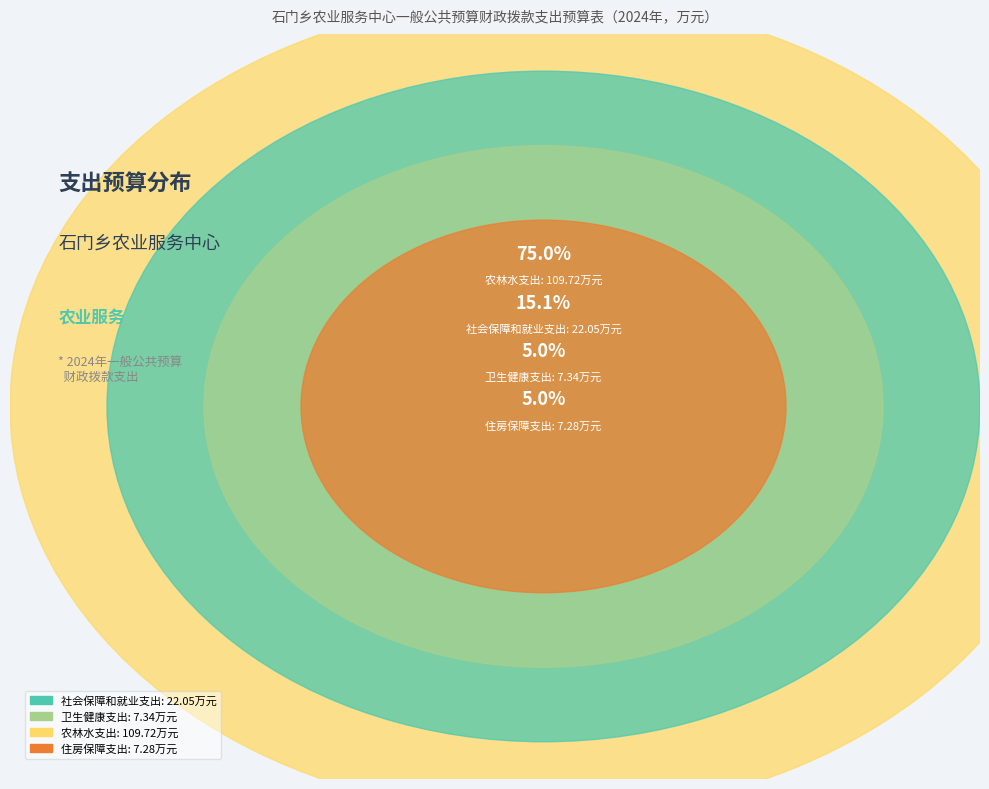

To the nearest percent, what portion does 社会保障和就业支出 represent?

15%